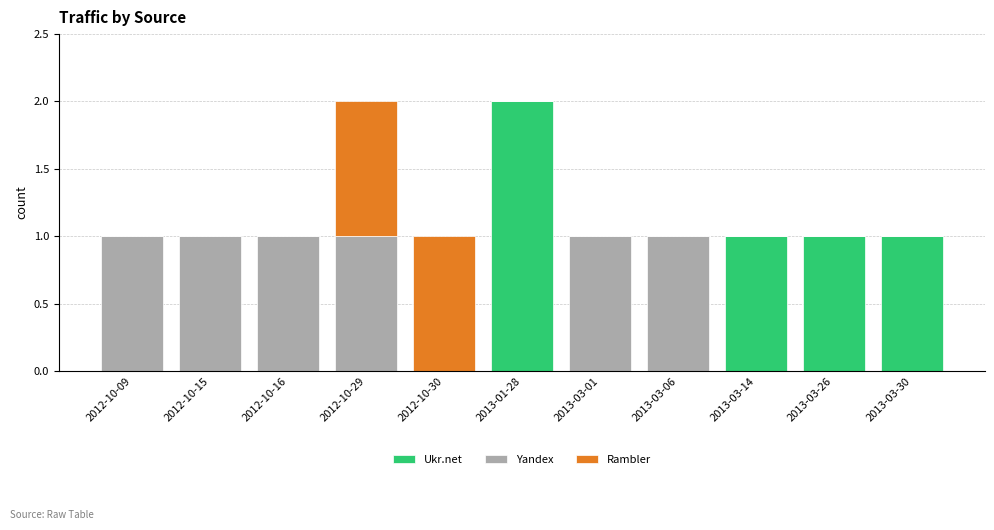

Are the bars grouped side by side (vs. stacked)?

No